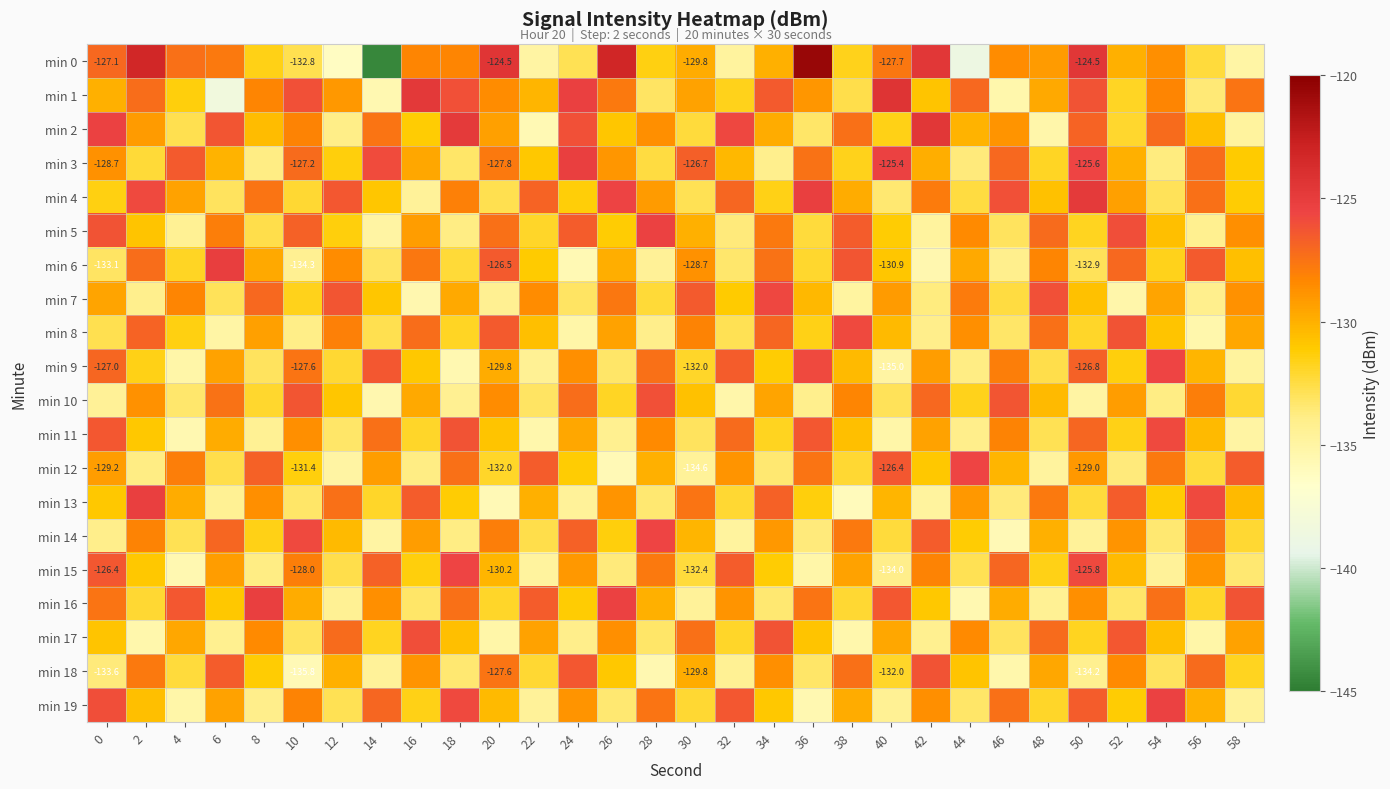

What is the smallest value displayed?

-144.4